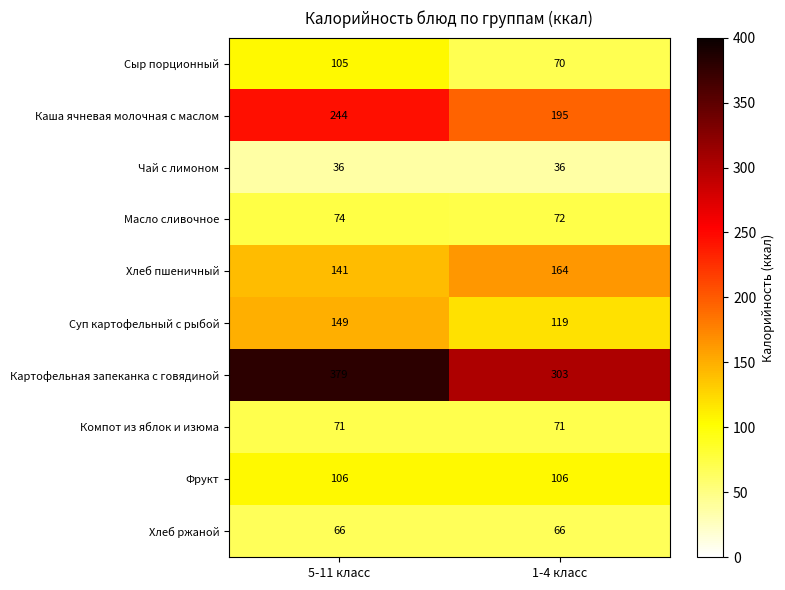

At which category is the sum across all series the highest?

5-11 класс